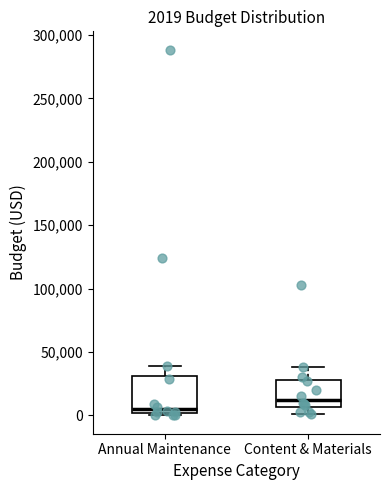

Comparing the boxes themselves (not the whiskers), which one is the tallest?

Annual Maintenance